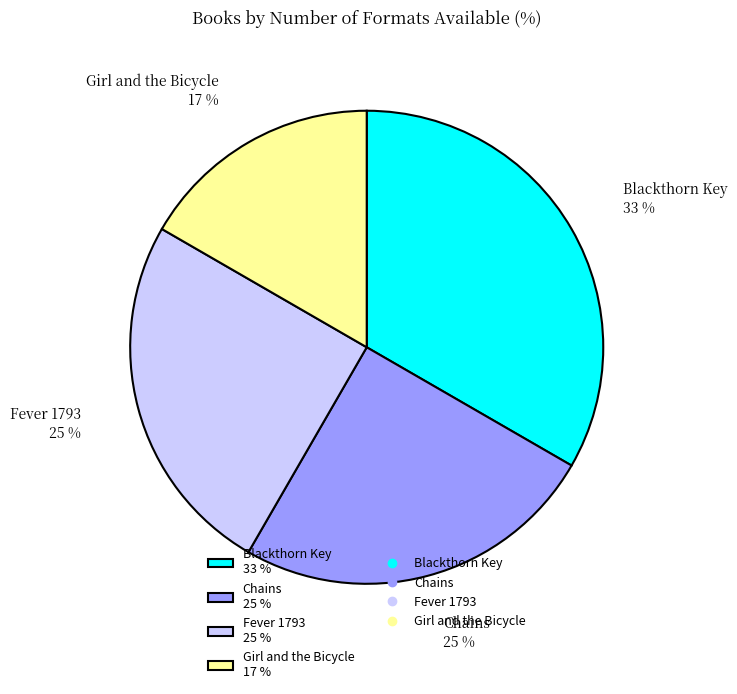

To the nearest percent, what portion does Blackthorn Key represent?

33%